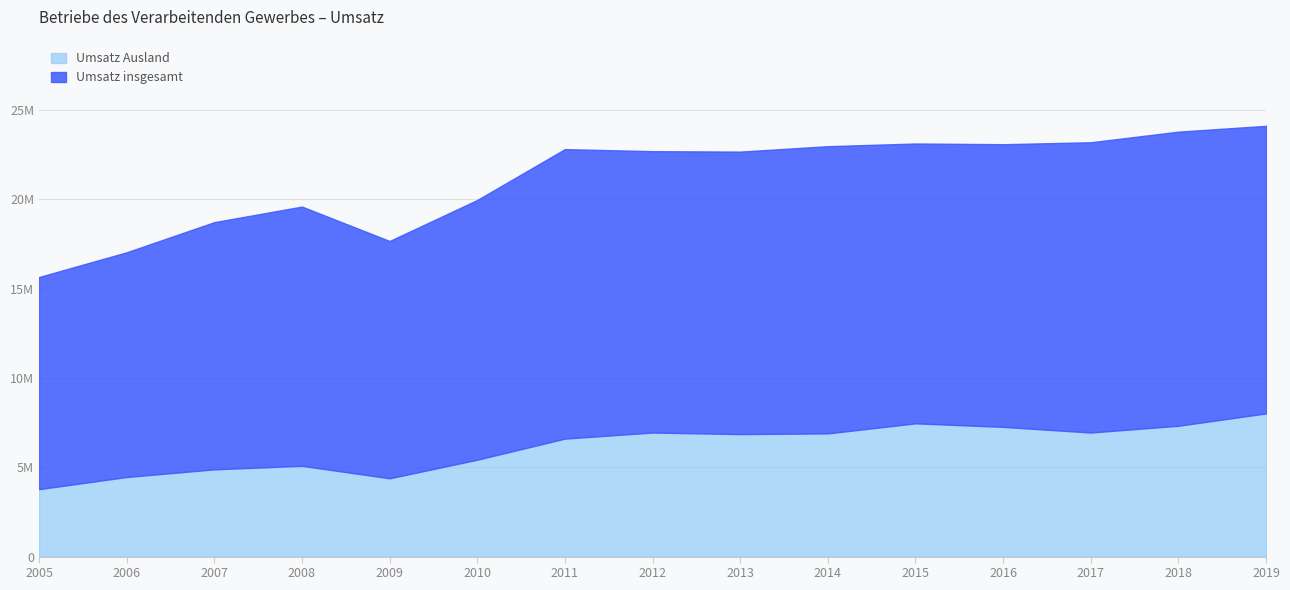

What is the value of the Umsatz Ausland point at the 14th from the left?

7326054